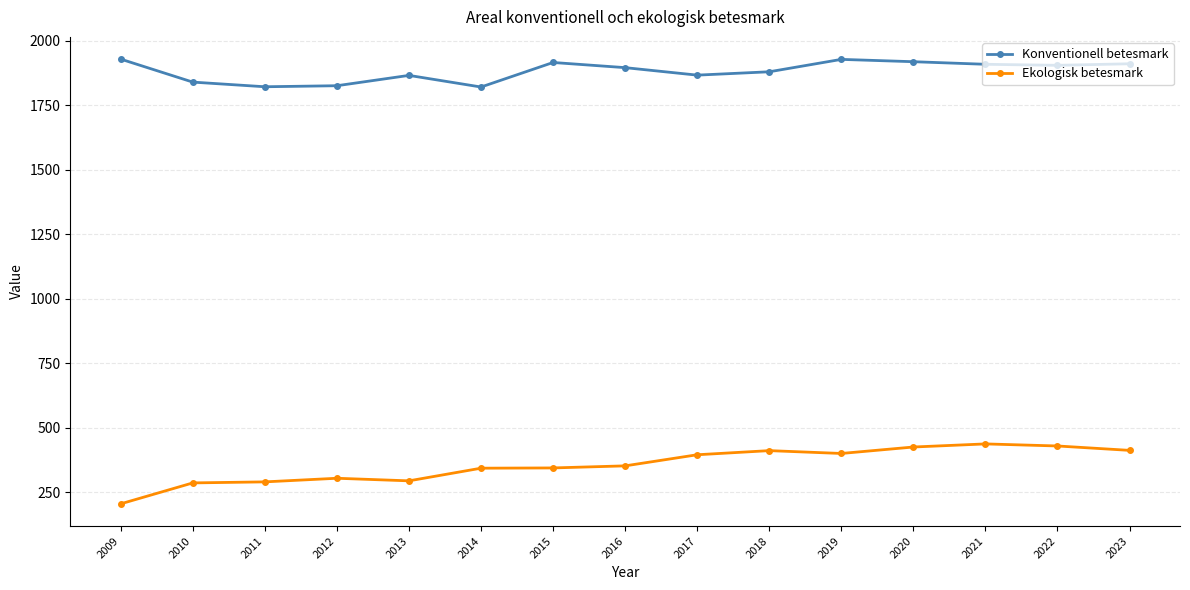

True or false: Ekologisk betesmark and Konventionell betesmark cross at least once.

False